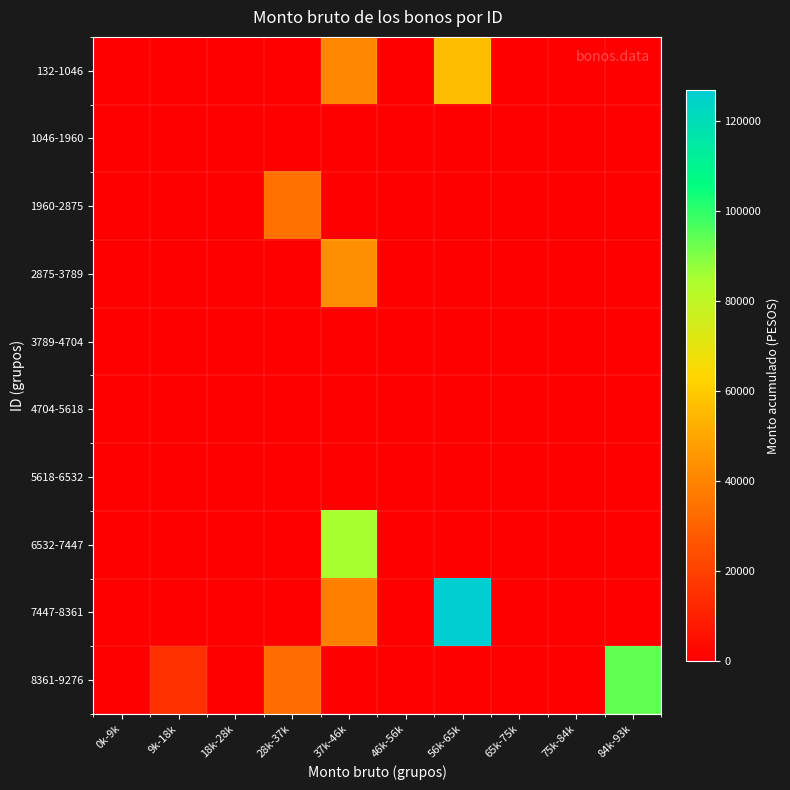

Which has a higher value, 0k-9k or 65k-75k?

0k-9k